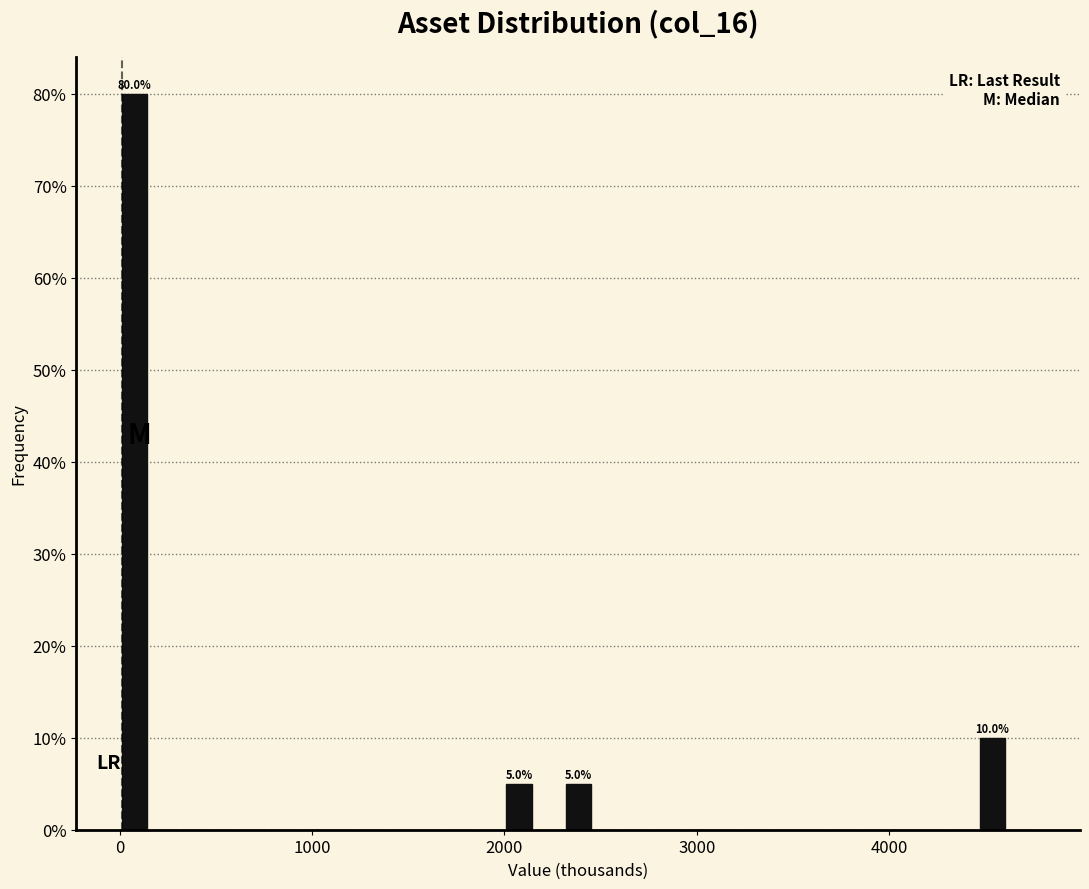

Around what value on the x-axis is the tallest bar? Give the approximate position of its centre, as read against the axis.

100